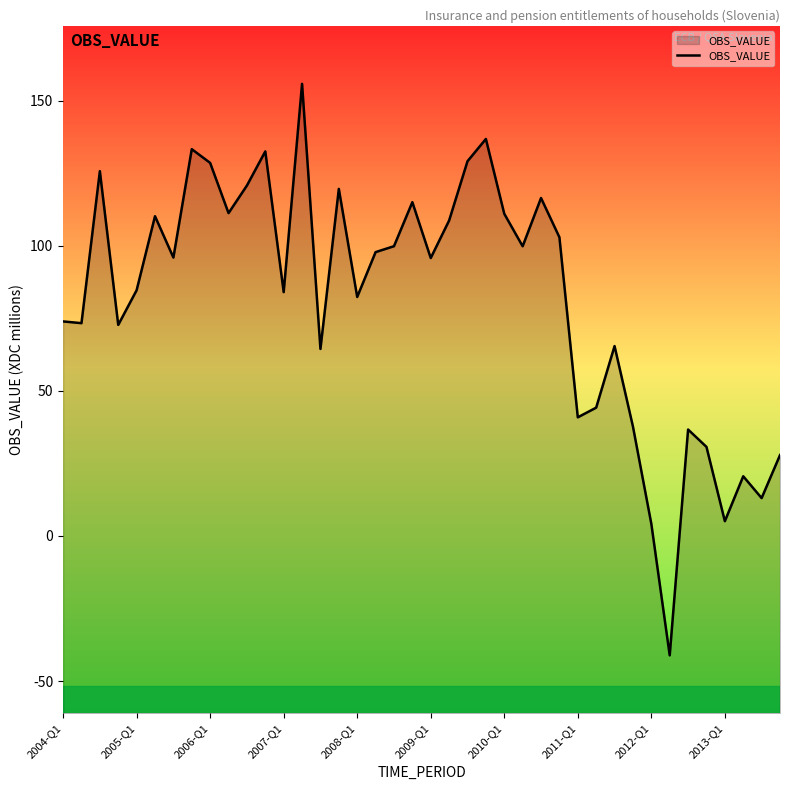

Is it true that the value at 26 is 116.5?

True